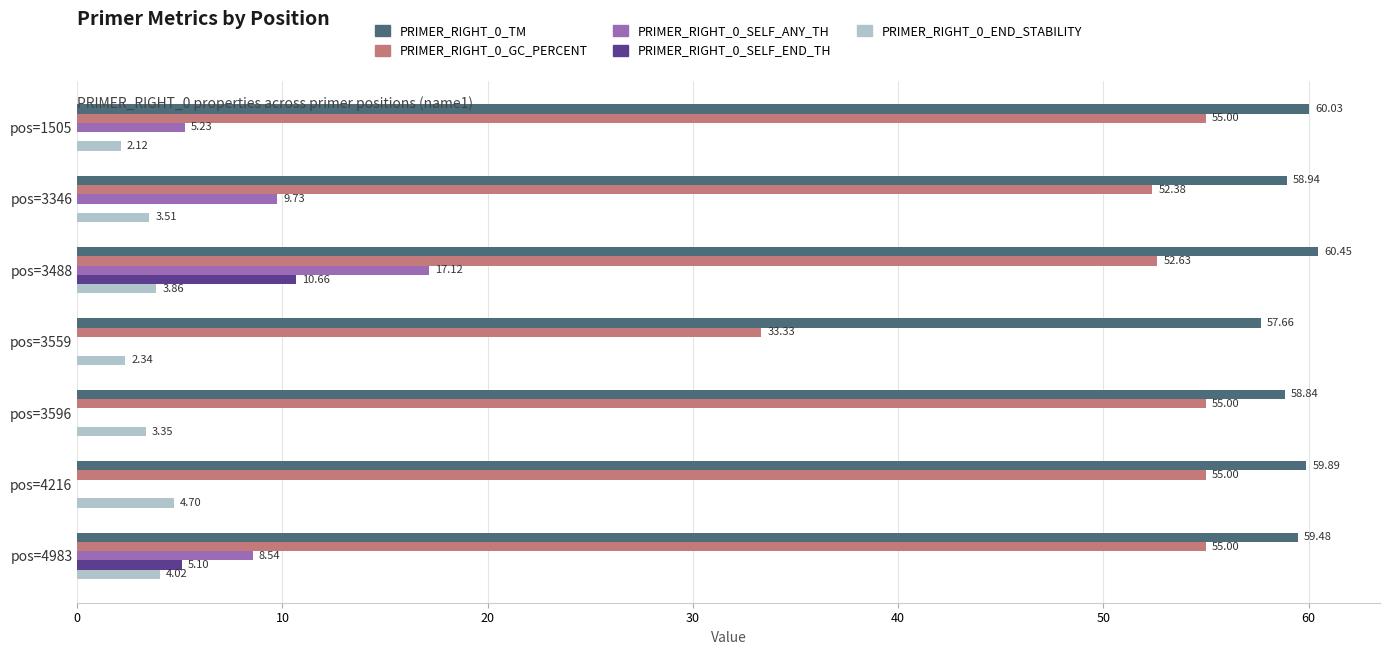

What is the total value across all series at pos=4983?

132.1